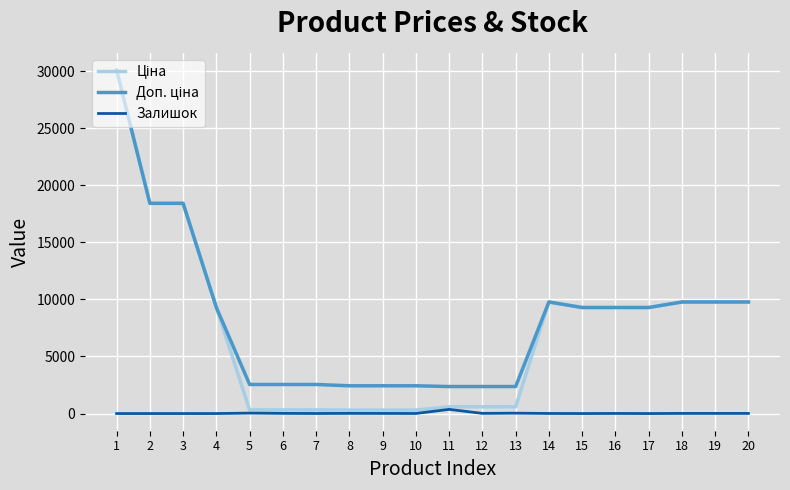

What is the maximum value shown in the chart?

30102.8